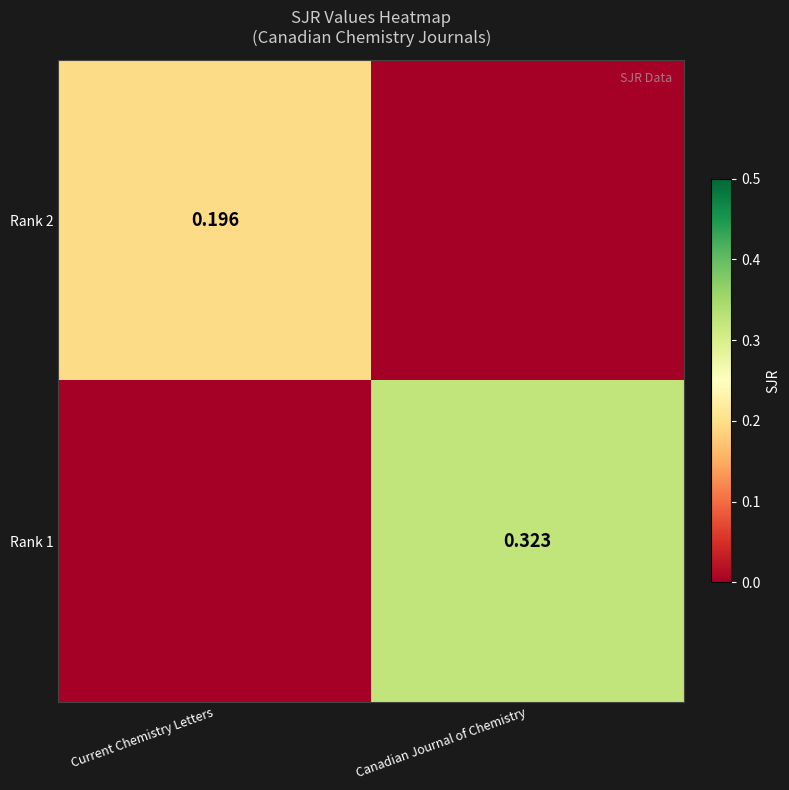

What is the total value across all series at Current Chemistry Letters?

0.2